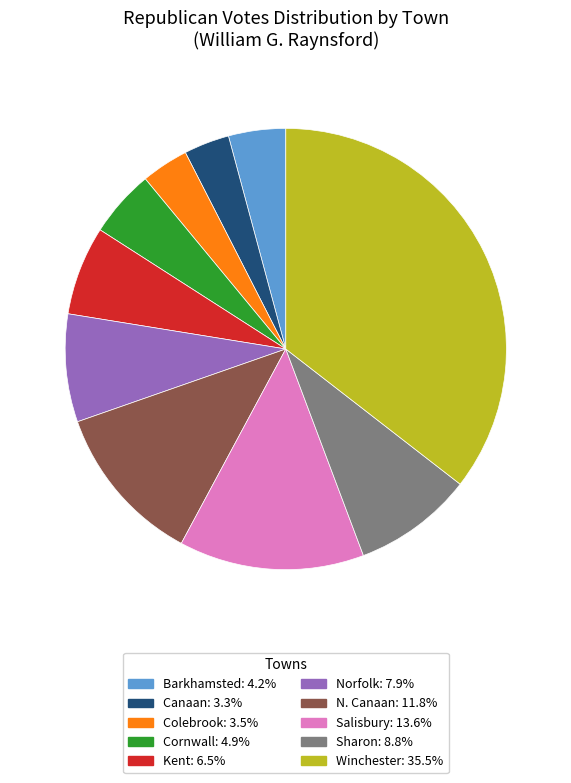

Is it true that Kent is 7% of the pie?

True